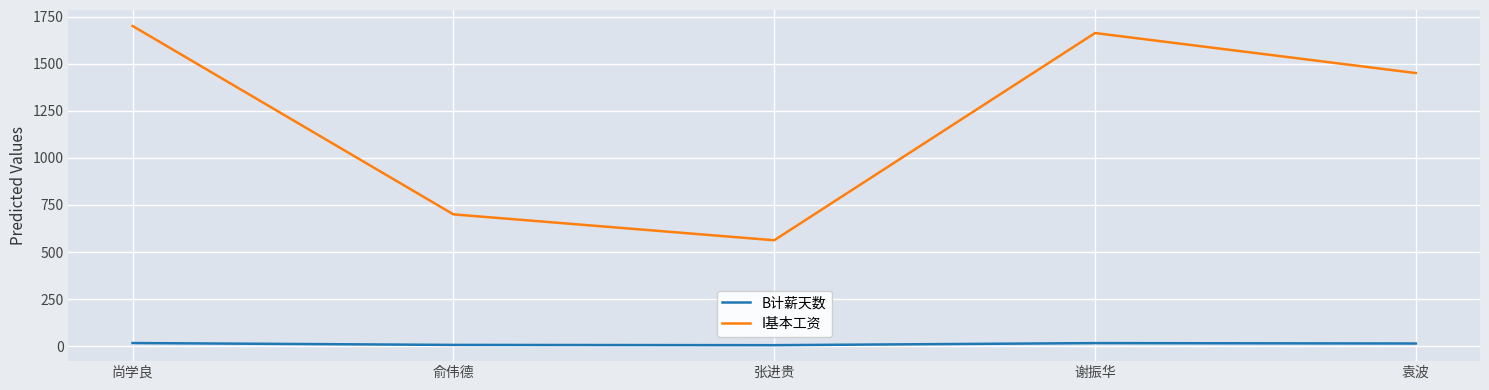

True or false: I基本工资 and B计薪天数 intersect in this chart.

False